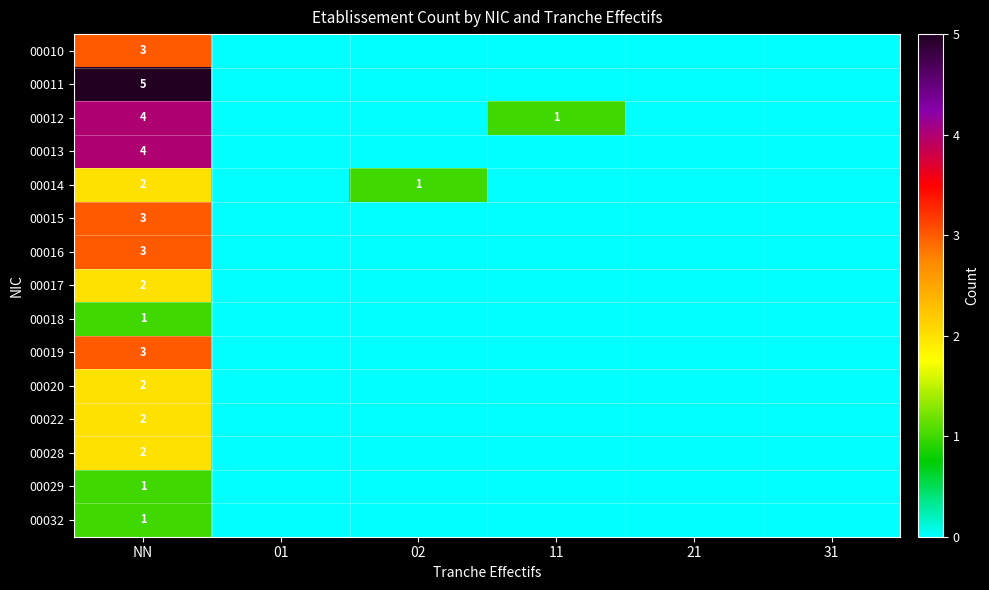

True or false: 00013 has a value of 4 at NN.

True